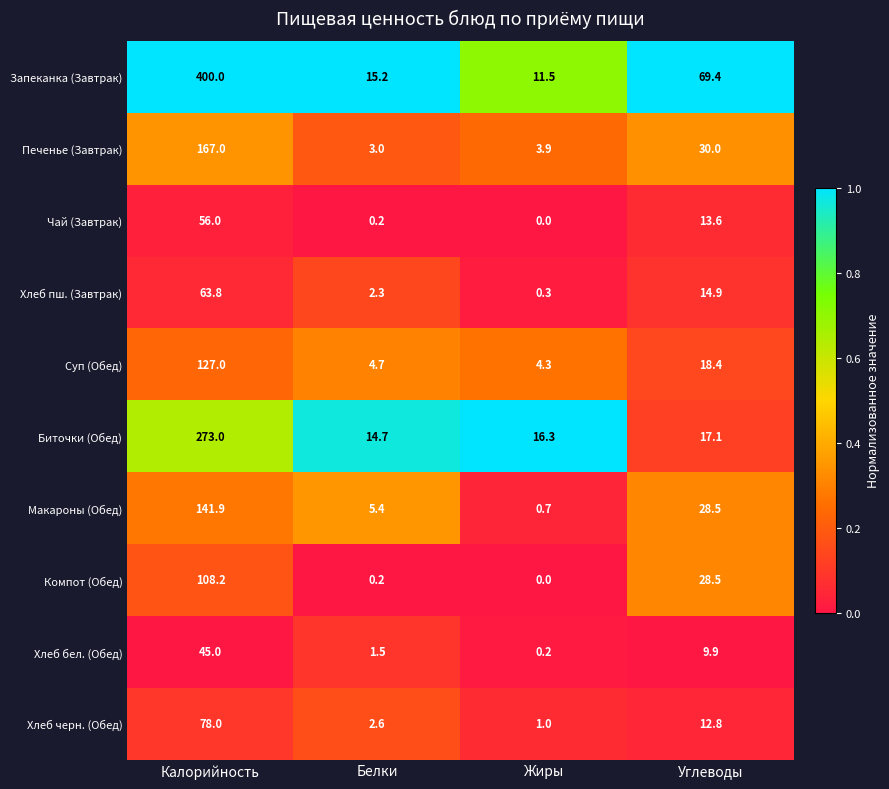

At which label does Биточки (Обед) first exceed 17?

Калорийность